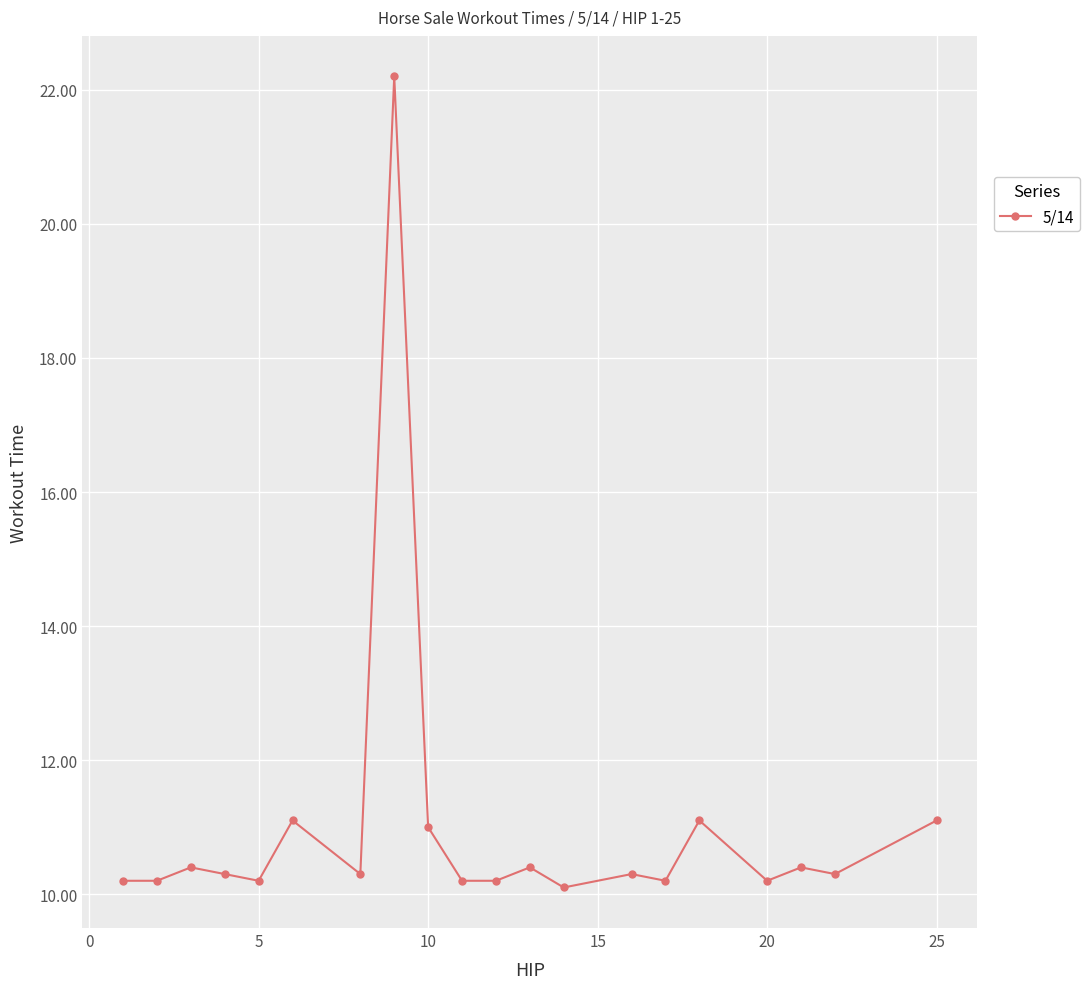

What is the minimum value shown in the chart?

10.1